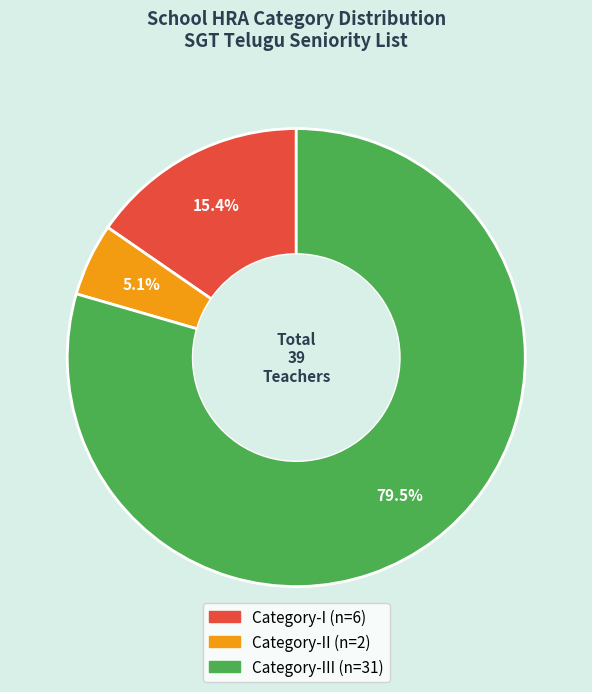

How many slices are in this pie chart?

3